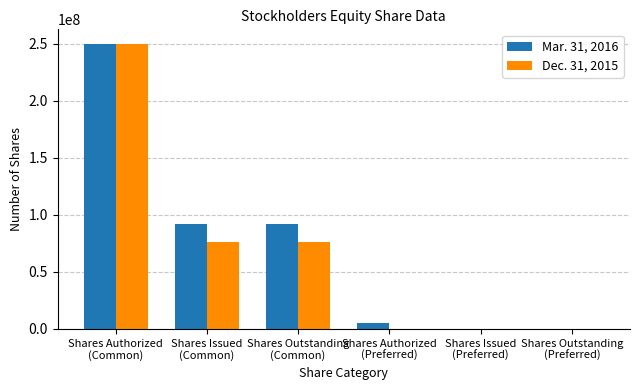

Is it true that Mar. 31, 2016 equals 0 at Shares Outstanding
(Preferred)?

True